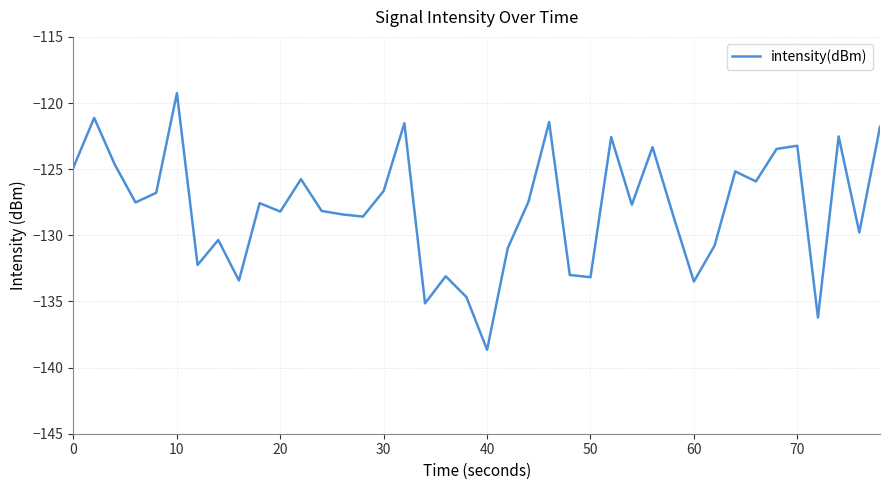

What is the greatest value displayed?

-119.3